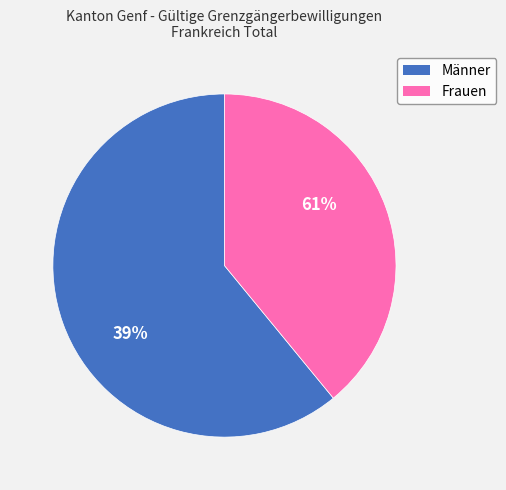

Which category has the smallest portion of the pie?

Frauen